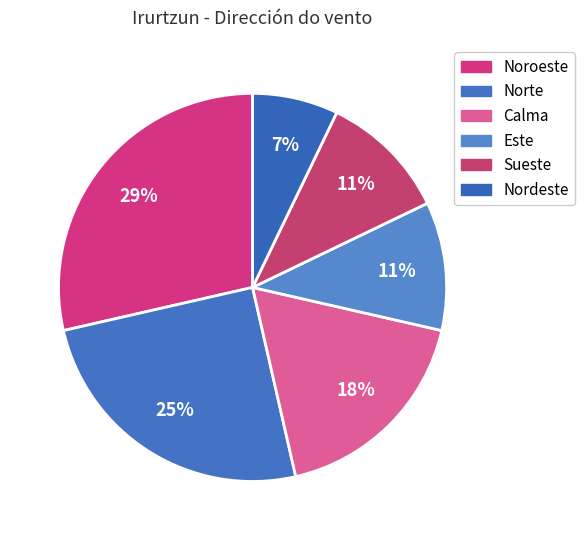

Which slice is the largest?

Noroeste